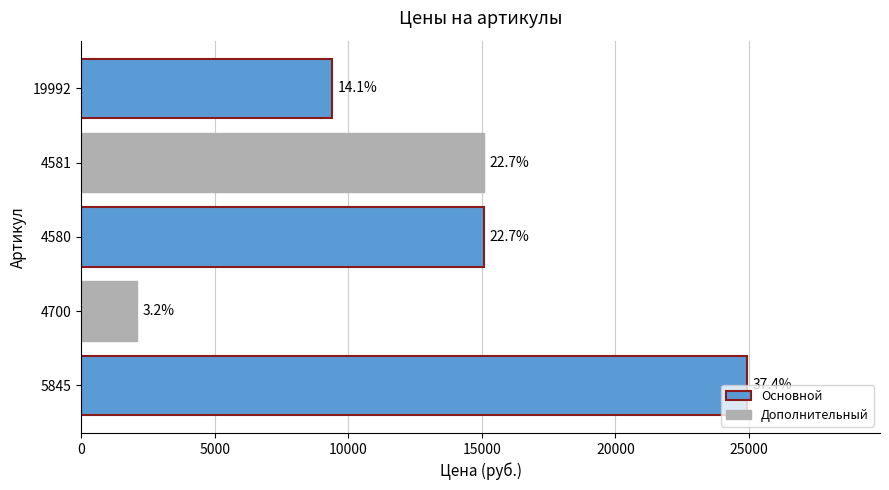

What is the sum of the values at 9400 and 24920?

25837